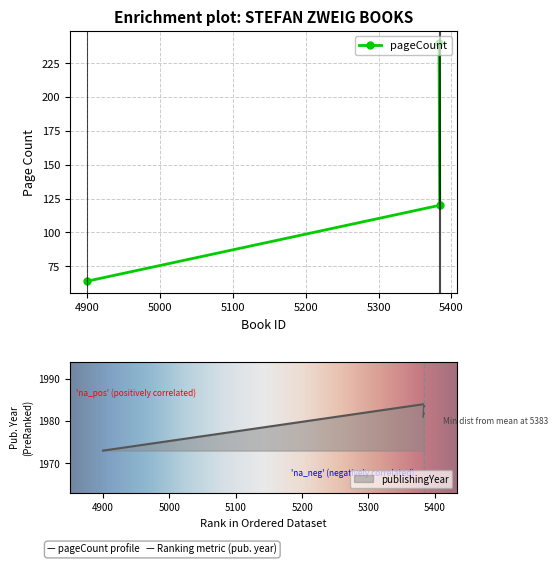

How many lines are shown in the chart?

2